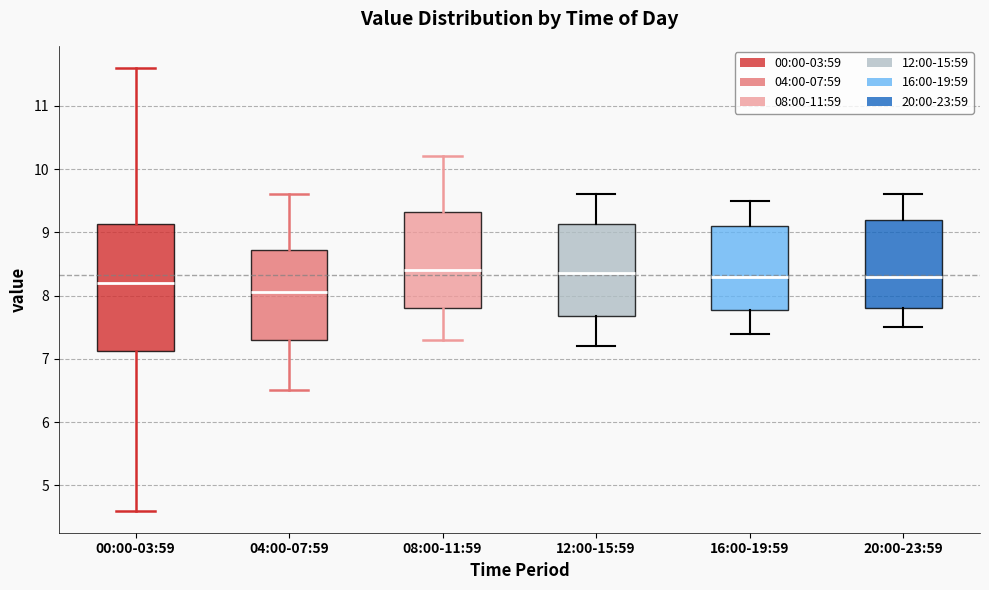

Where is the lower edge of the box for 12:00-15:59 on the y-axis? The values are not printed on the chart, so give them approximately, as read against the axis.

7.7